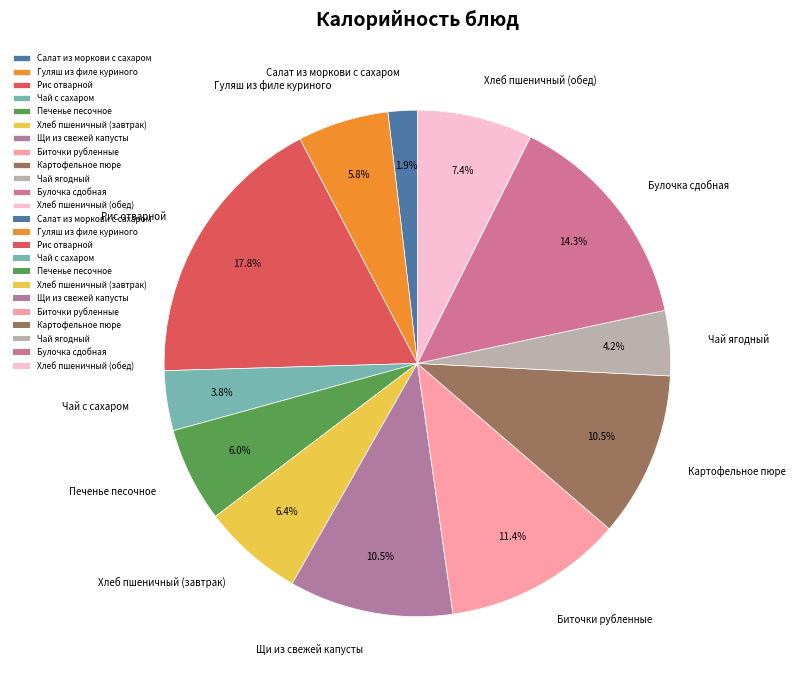

To the nearest percent, what is the difference between the largest and smallest slice percentages?

16%